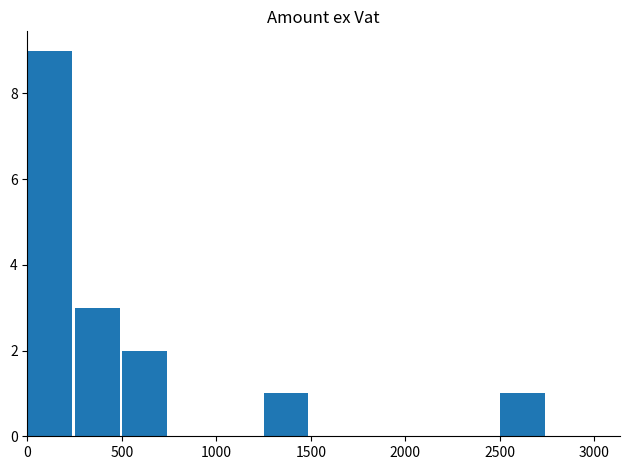

How many data points does each series have?

12